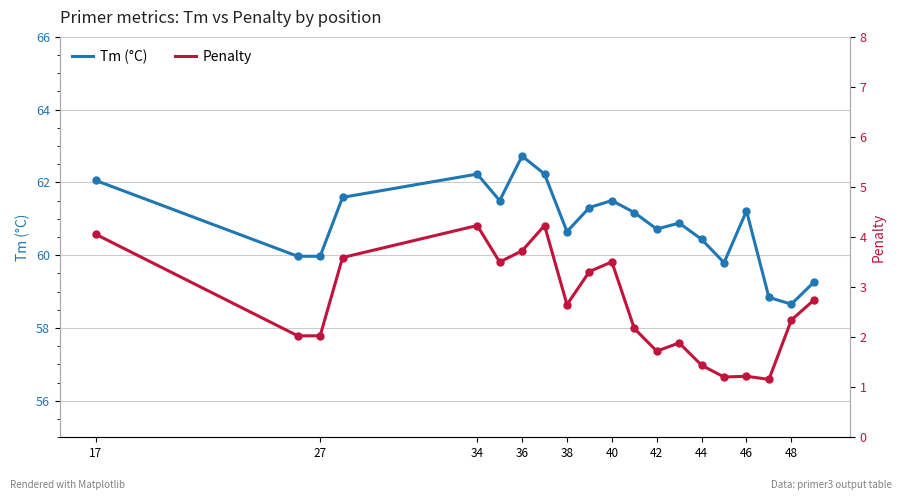

At which label does Tm (°C) reach its peak?

36